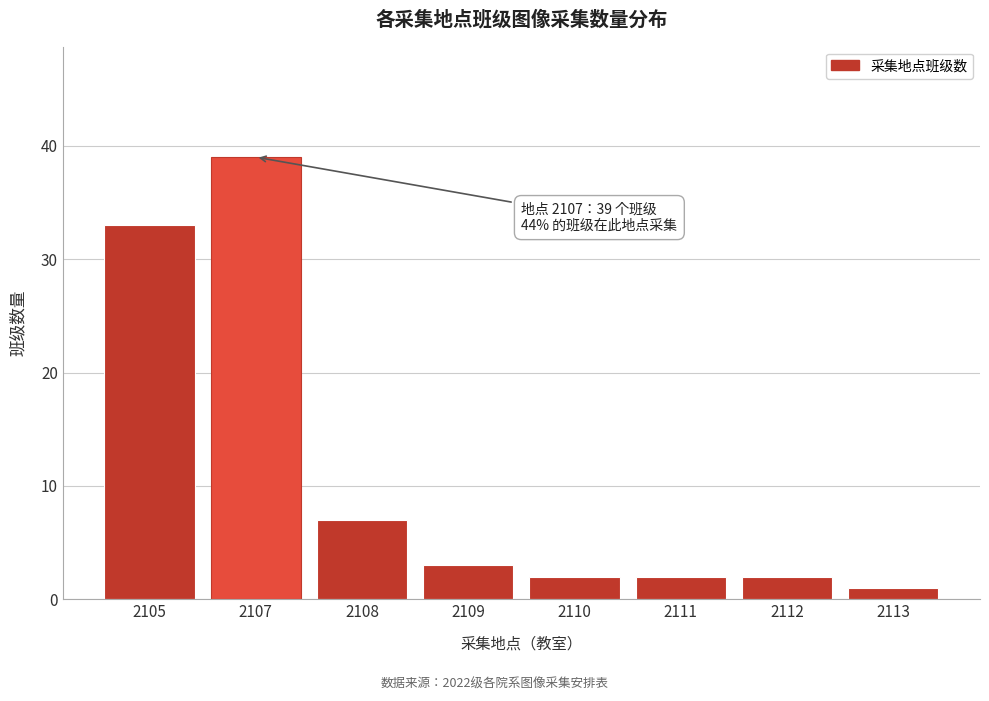

Reading left to right, transcribe all the data shown in this chart.

33	39	7	3	2	2	2	1